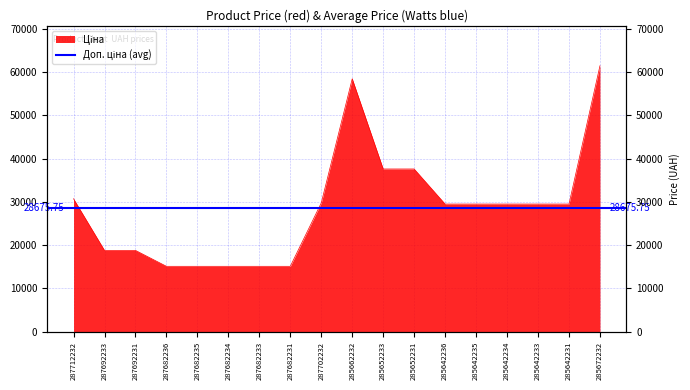

What is the difference between the maximum and minimum values?

46314.3